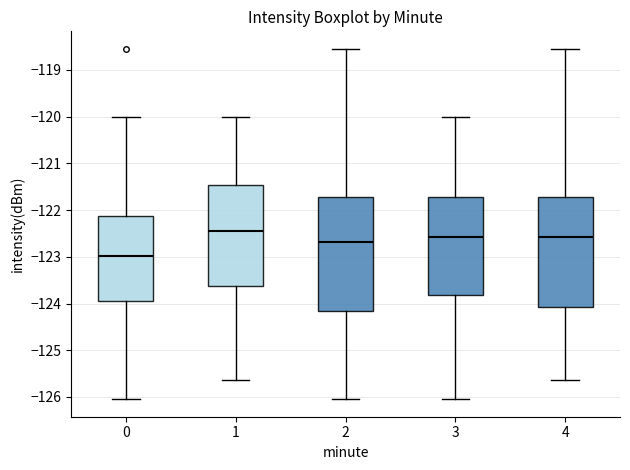

Where does the lower whisker of the box at x = 3 end on the y-axis? The values are not printed on the chart, so give them approximately, as read against the axis.

-126.0